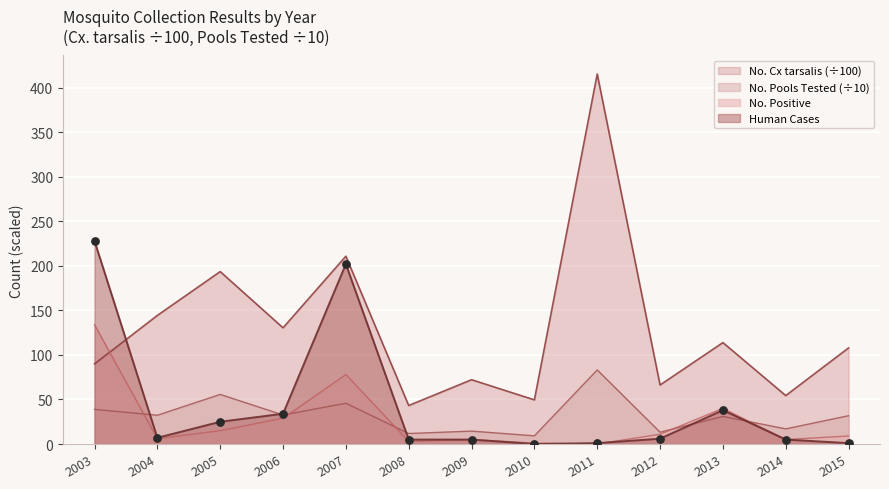

Is the value of Human Cases at 2004 greater than the value of No. Positive at 2004?

Yes